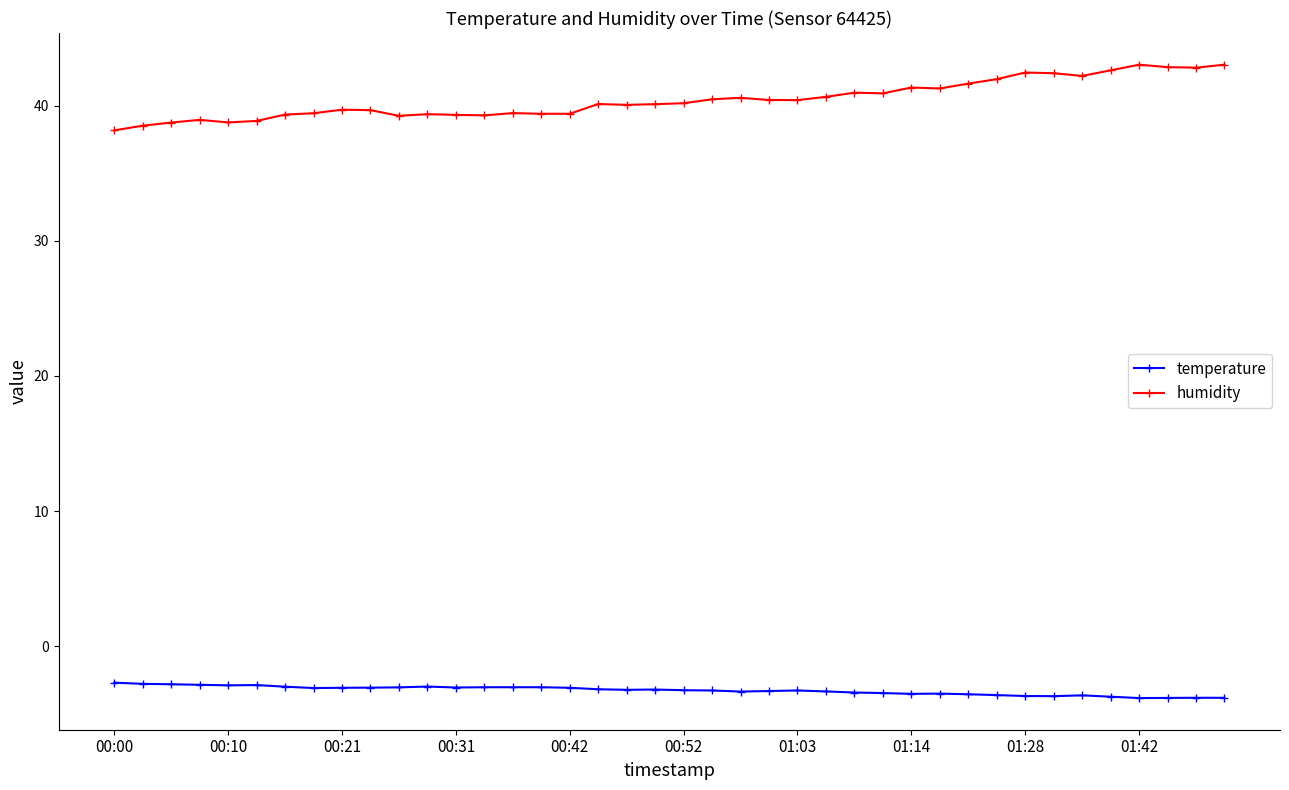

Which series has the largest total across all categories?

humidity